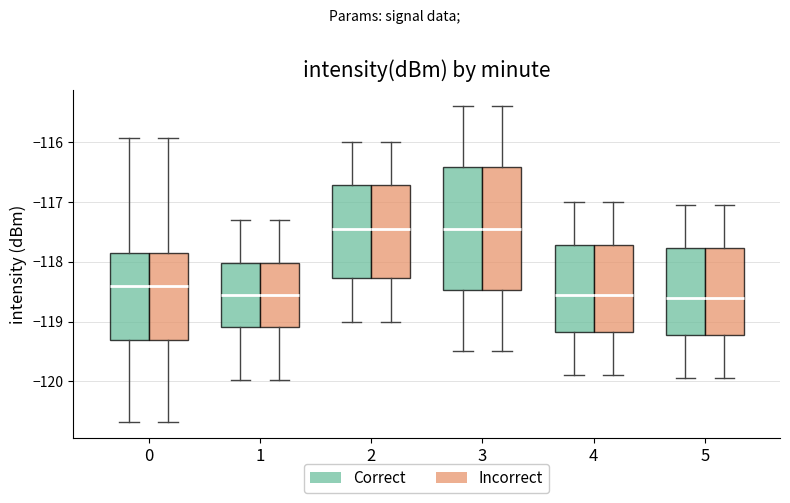

Where is the upper edge of the box for 3 (Correct) on the y-axis? The values are not printed on the chart, so give them approximately, as read against the axis.

-116.4